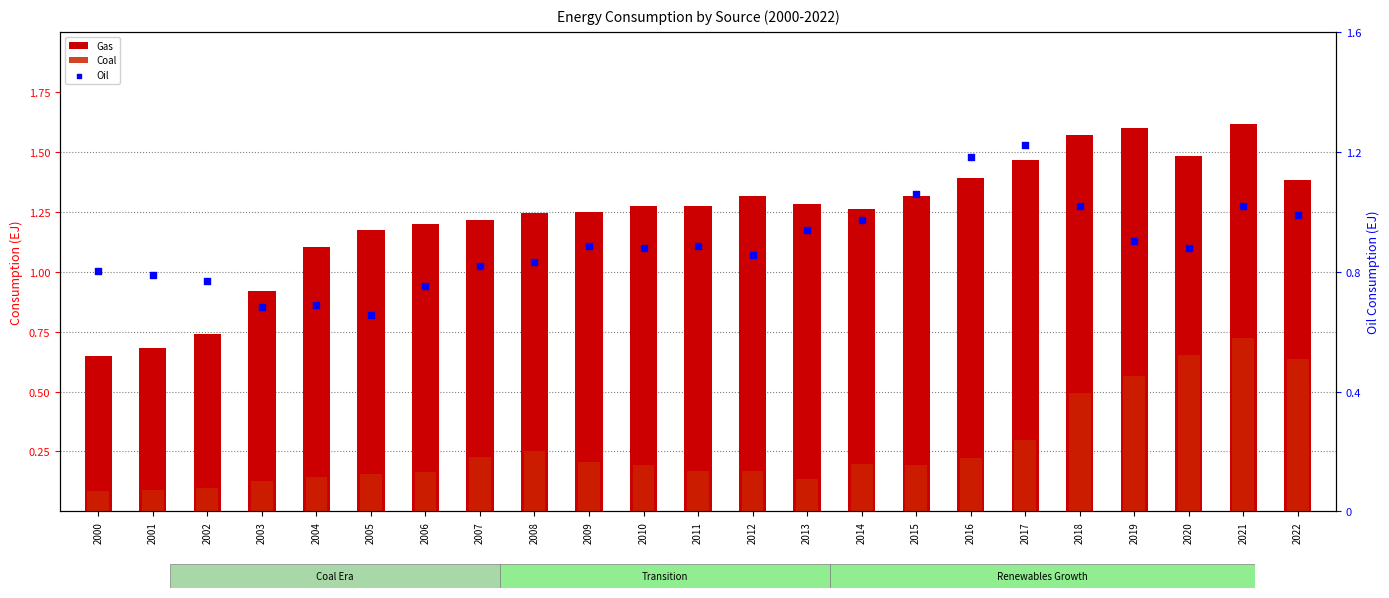

Which series has the largest Y range (max minus min)?

Gas